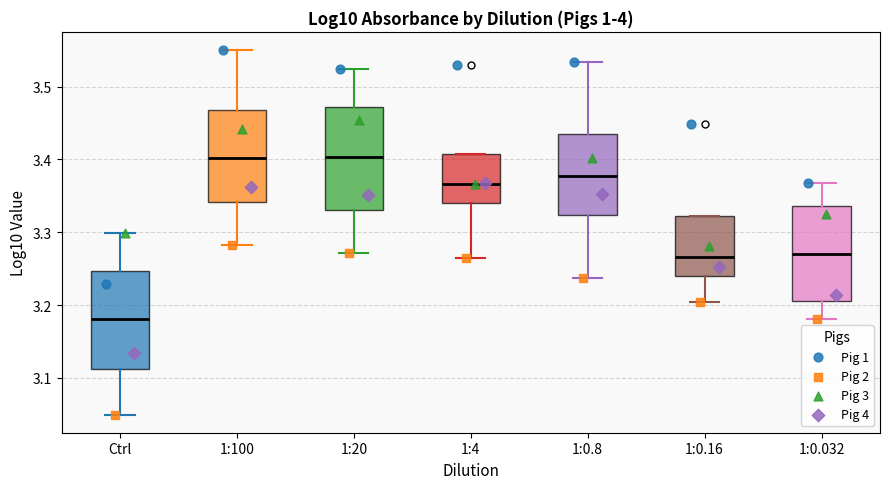

Where is the lower edge of the box for 1:4 on the y-axis? The values are not printed on the chart, so give them approximately, as read against the axis.

3.34